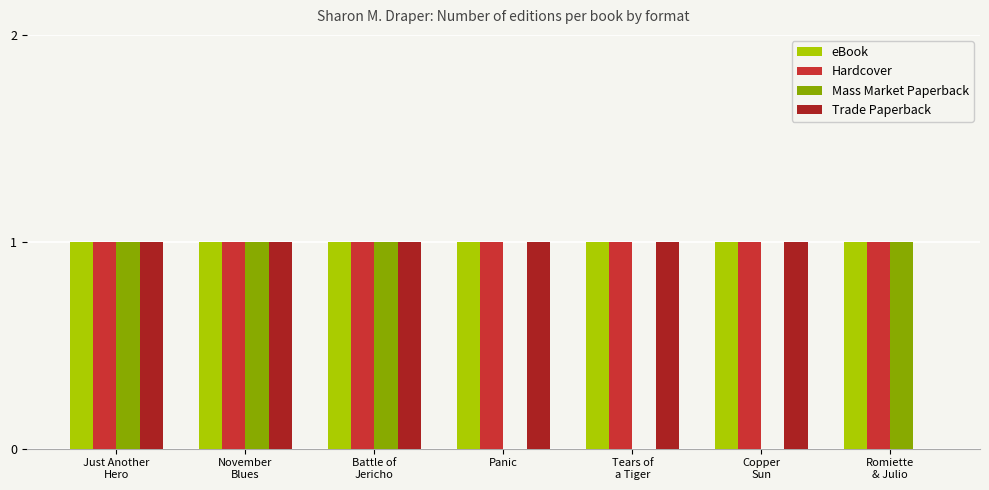

How many Trade Paperback values are between 1 and 2?

6